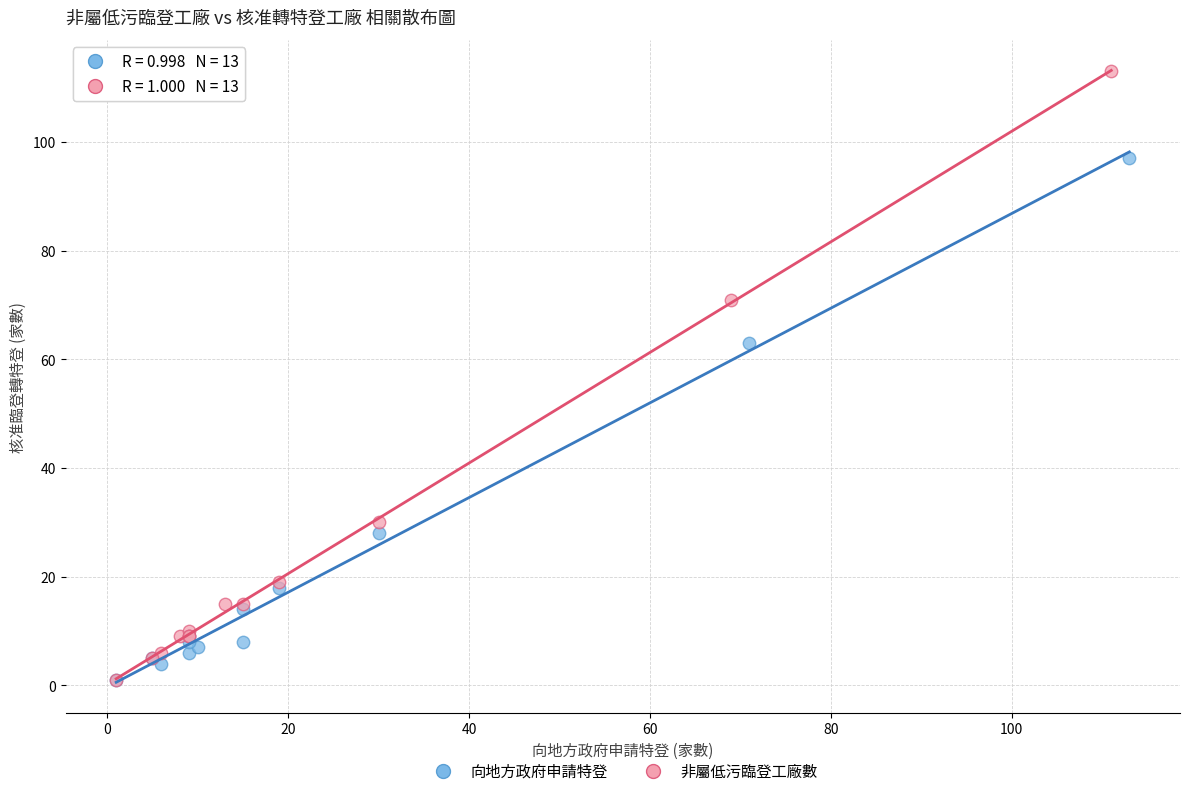

Which series has the widest spread of Y values?

非屬低污臨登工廠數